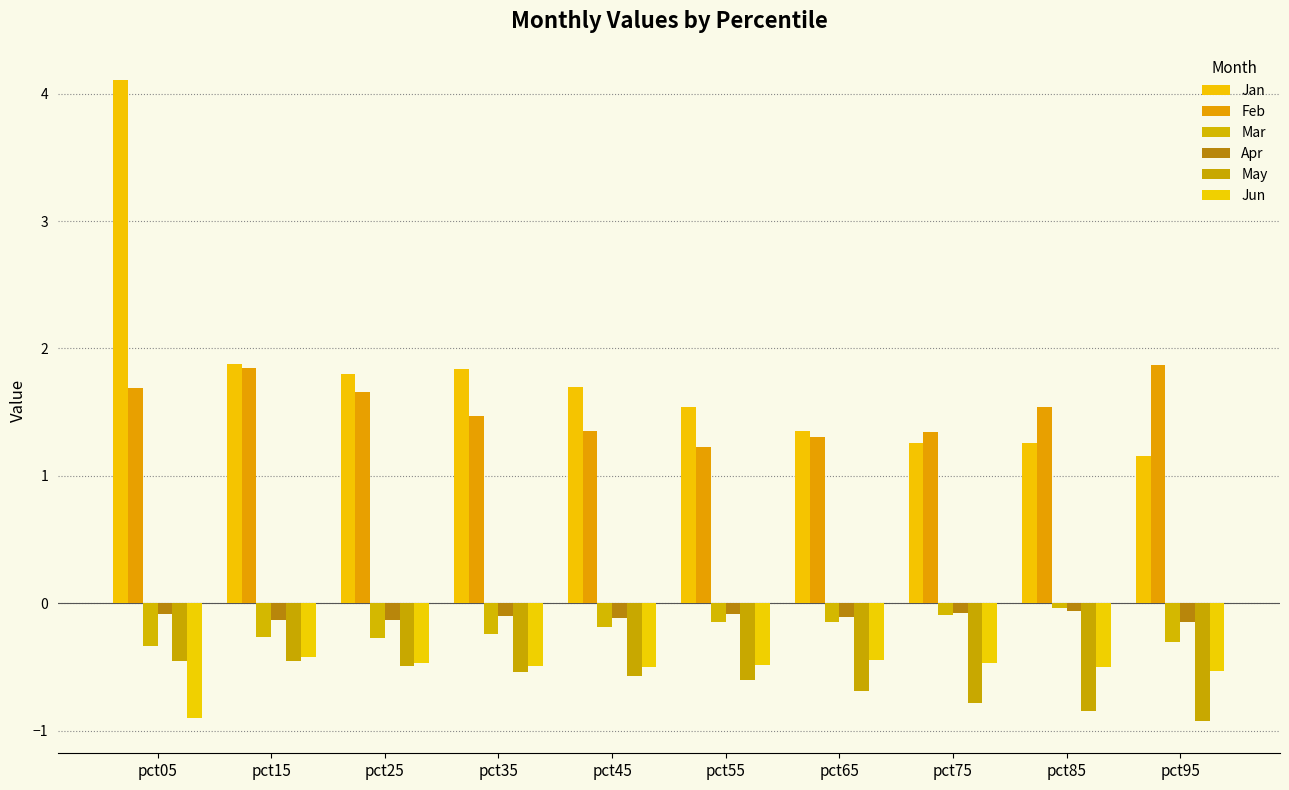

What is the maximum value for Jan?

4.1